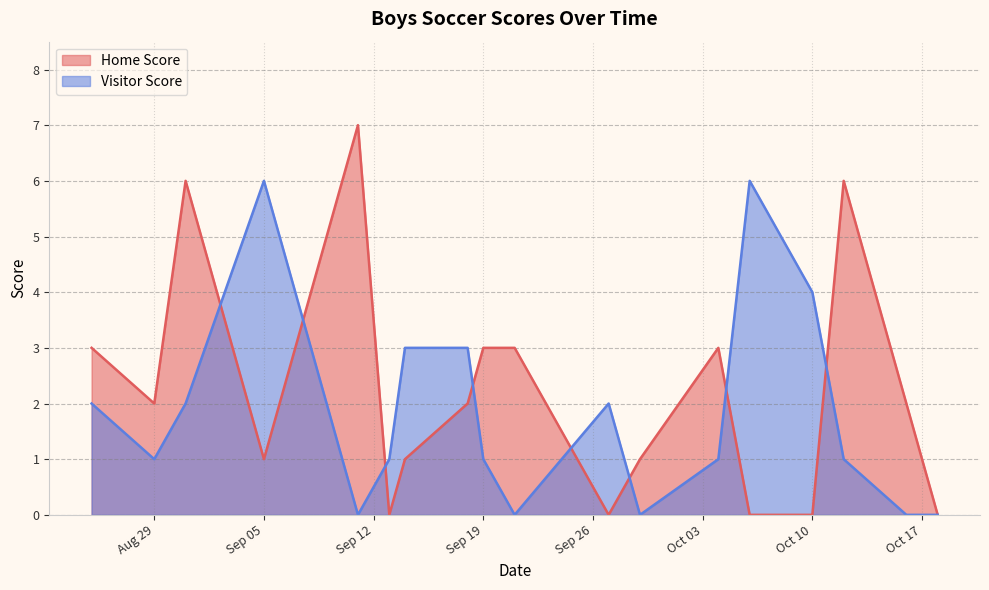

Does the chart have visible grid lines?

Yes